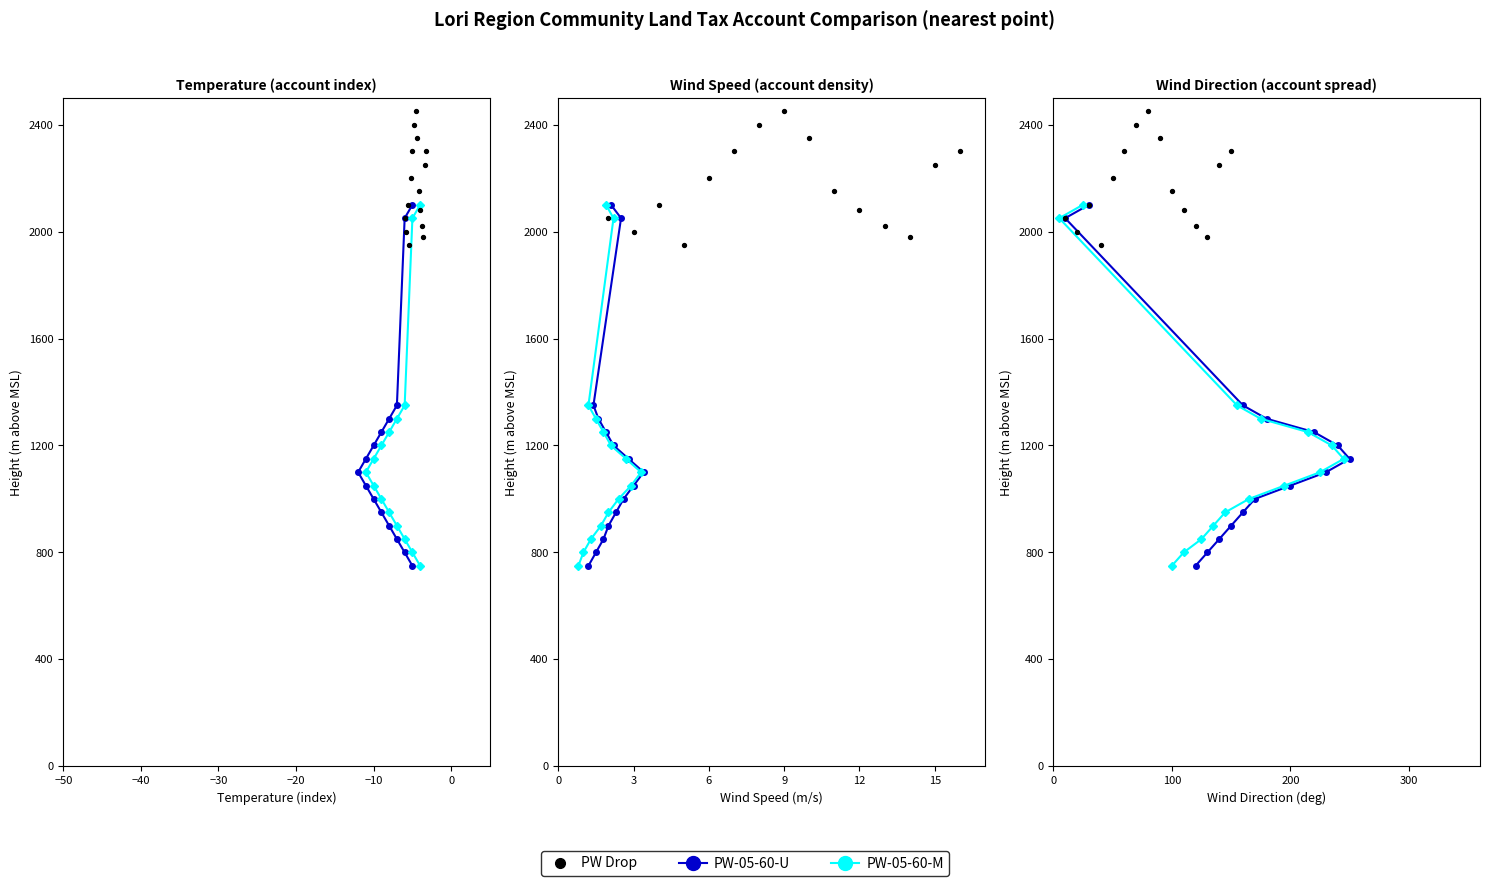

What are all the series names shown in the legend?

PW-05-60-U, PW-05-60-M, PW Drop